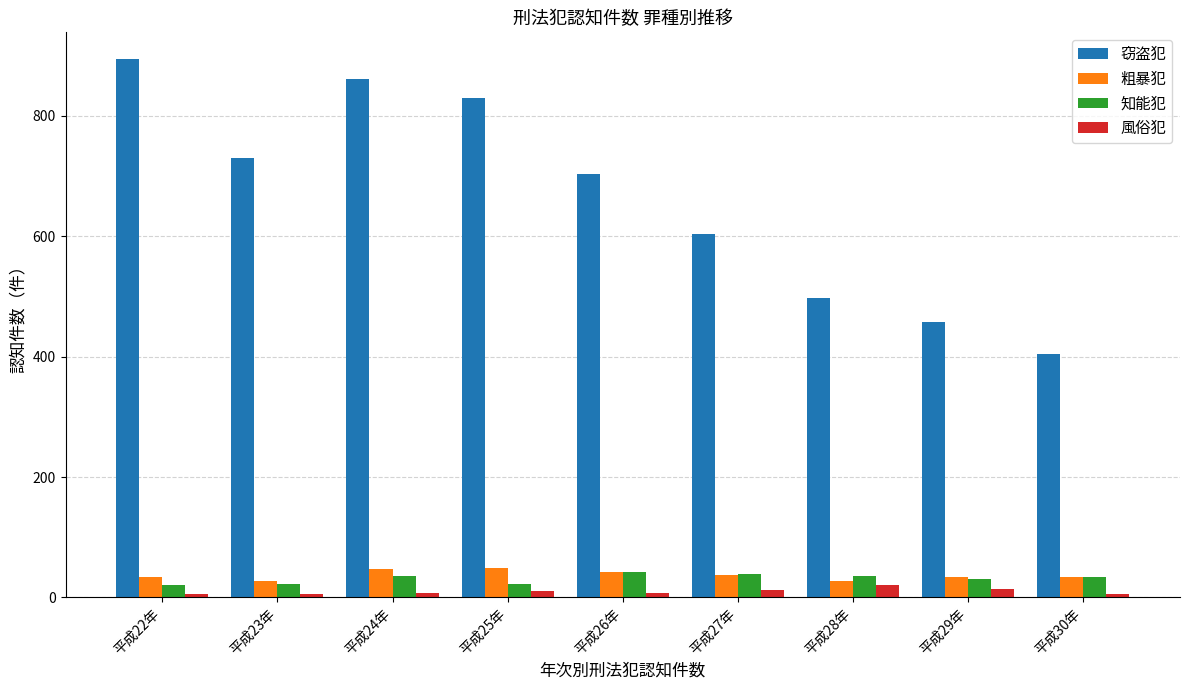

Which series has the largest range (max minus min)?

窃盗犯